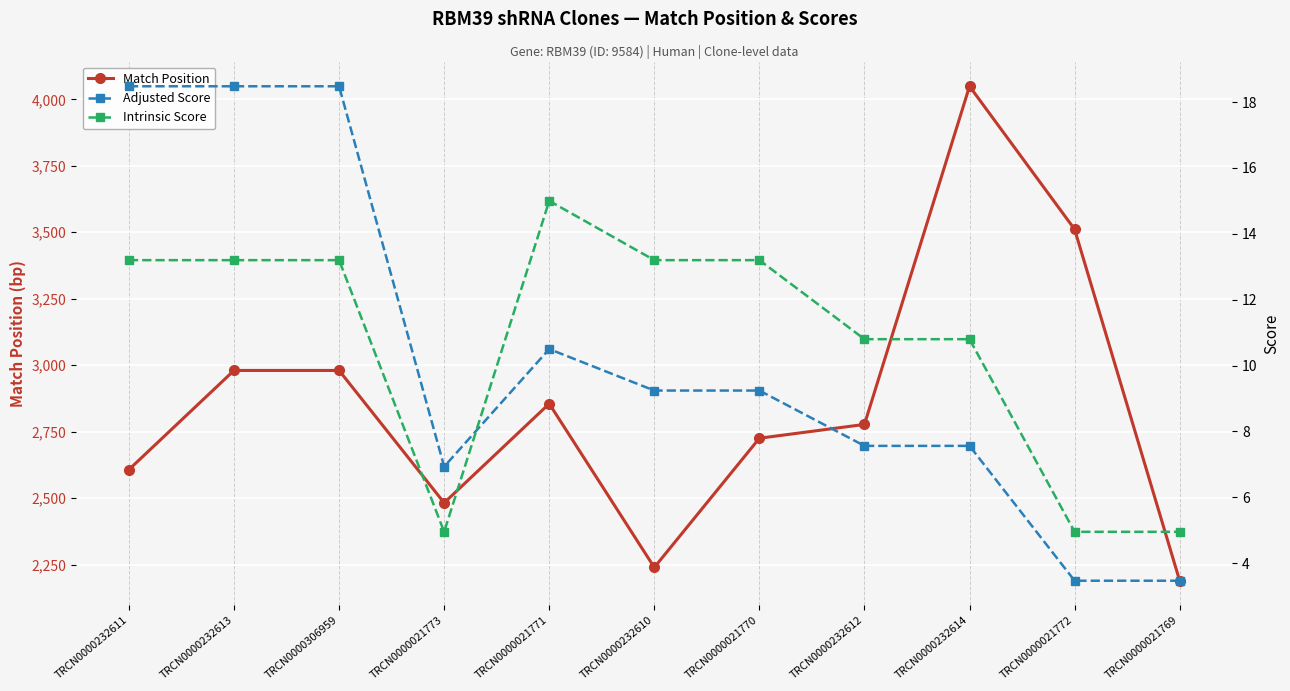

At how many categories does at least one series exceed 3700?

1